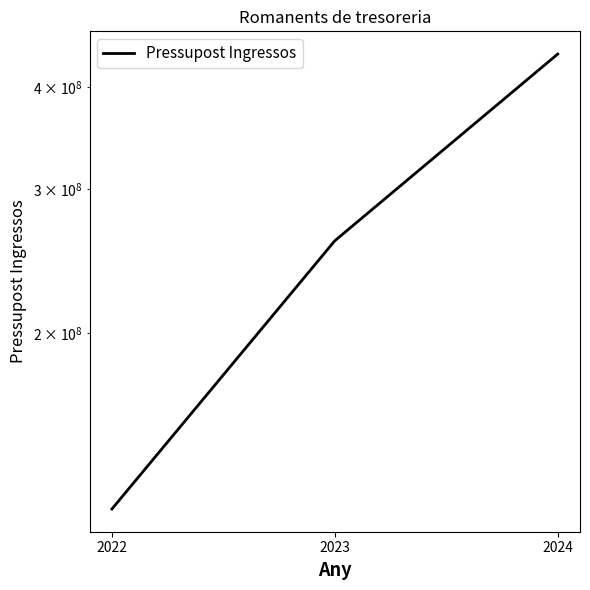

The value at 2024 is 651335906. True or false?

False